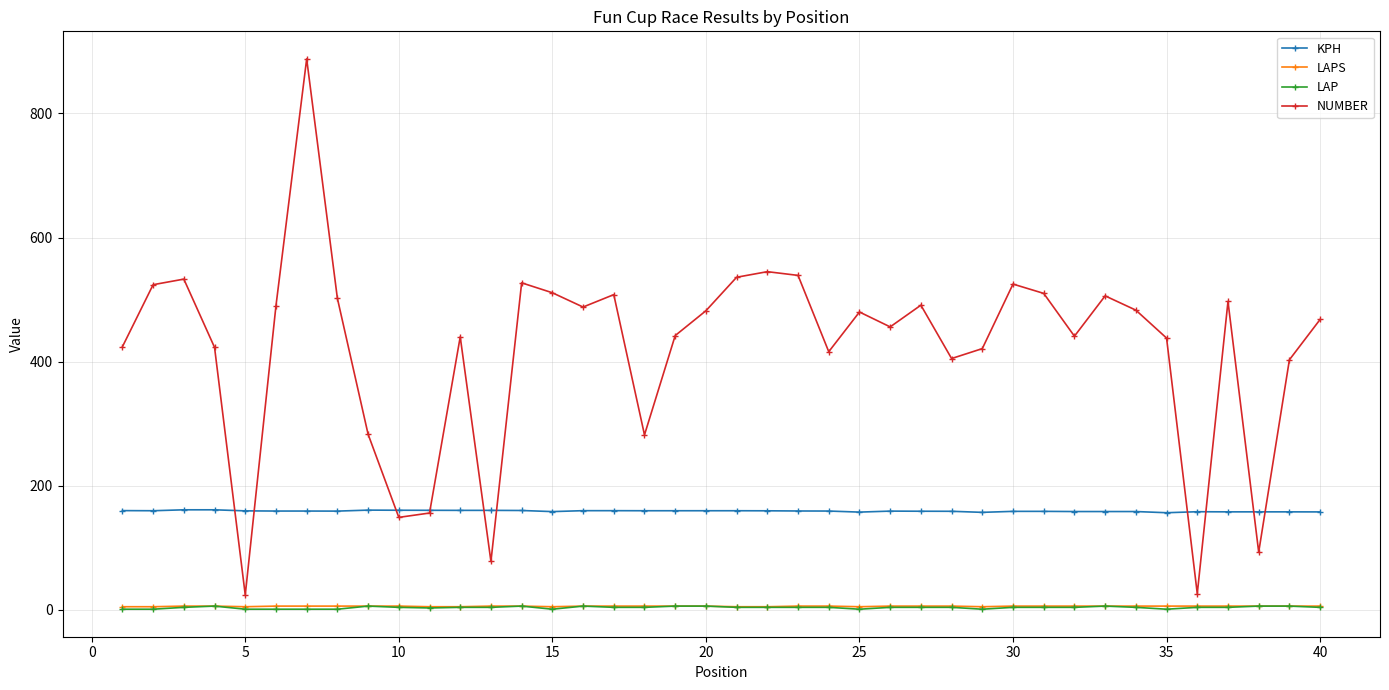

What is the minimum value for LAPS?

5.0